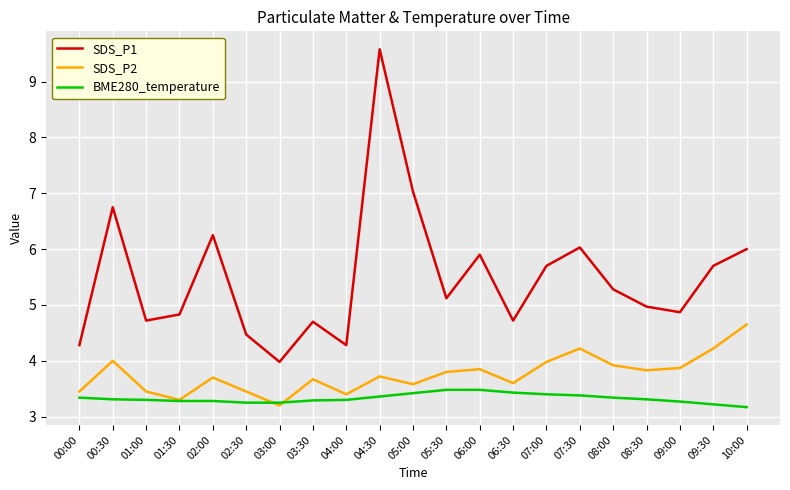

Which series has the widest spread of values?

SDS_P1